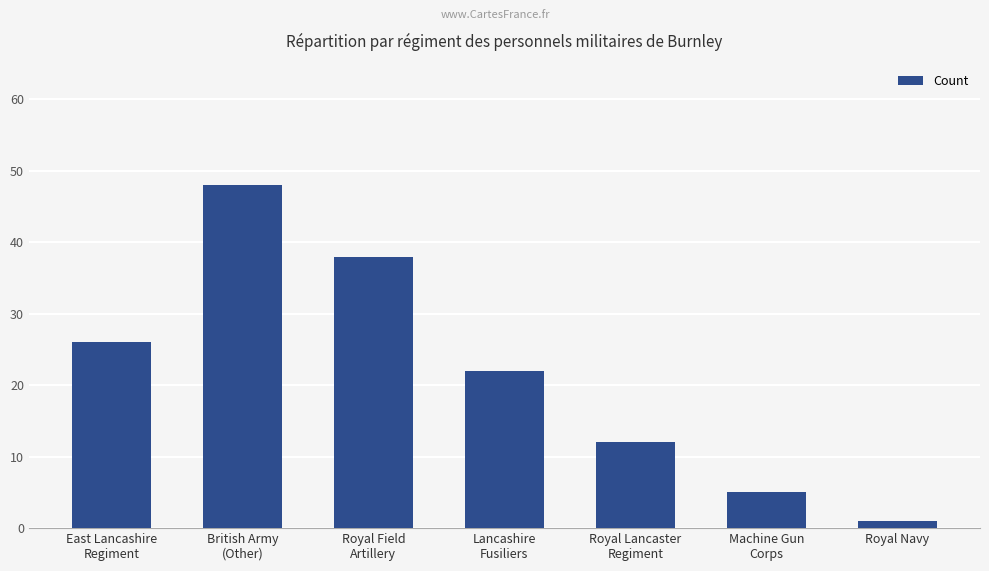

How many series are shown in this chart?

1